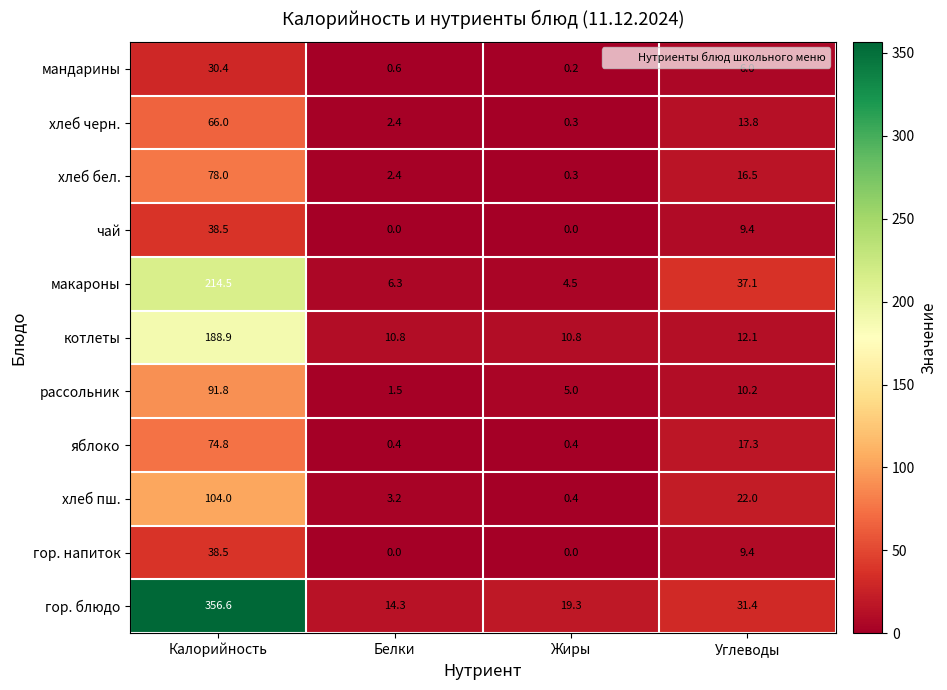

Which series has the largest total across all categories?

гор. блюдо